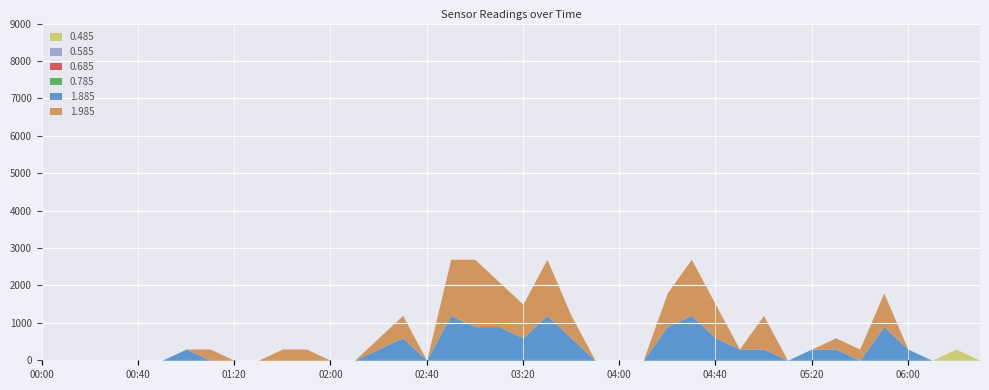

What is the difference between the 0.685 values at 2016/01/15 02:20 and 2016/01/15 01:50?

0.1